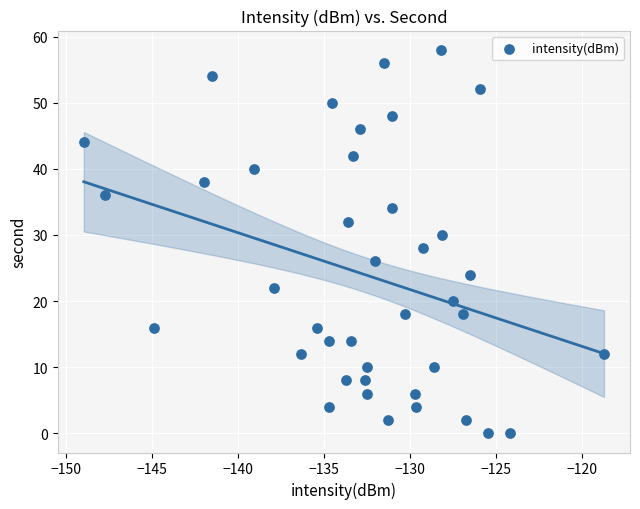

What is the range of Y values (max minus min)?

58